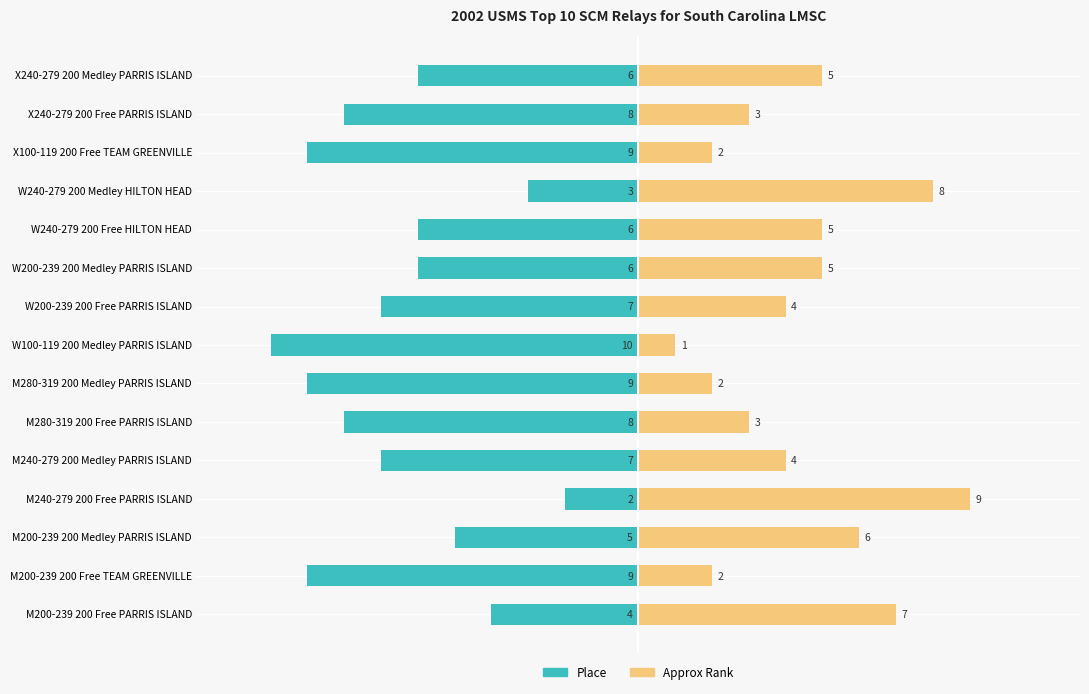

At how many categories does at least one series exceed -2?

15